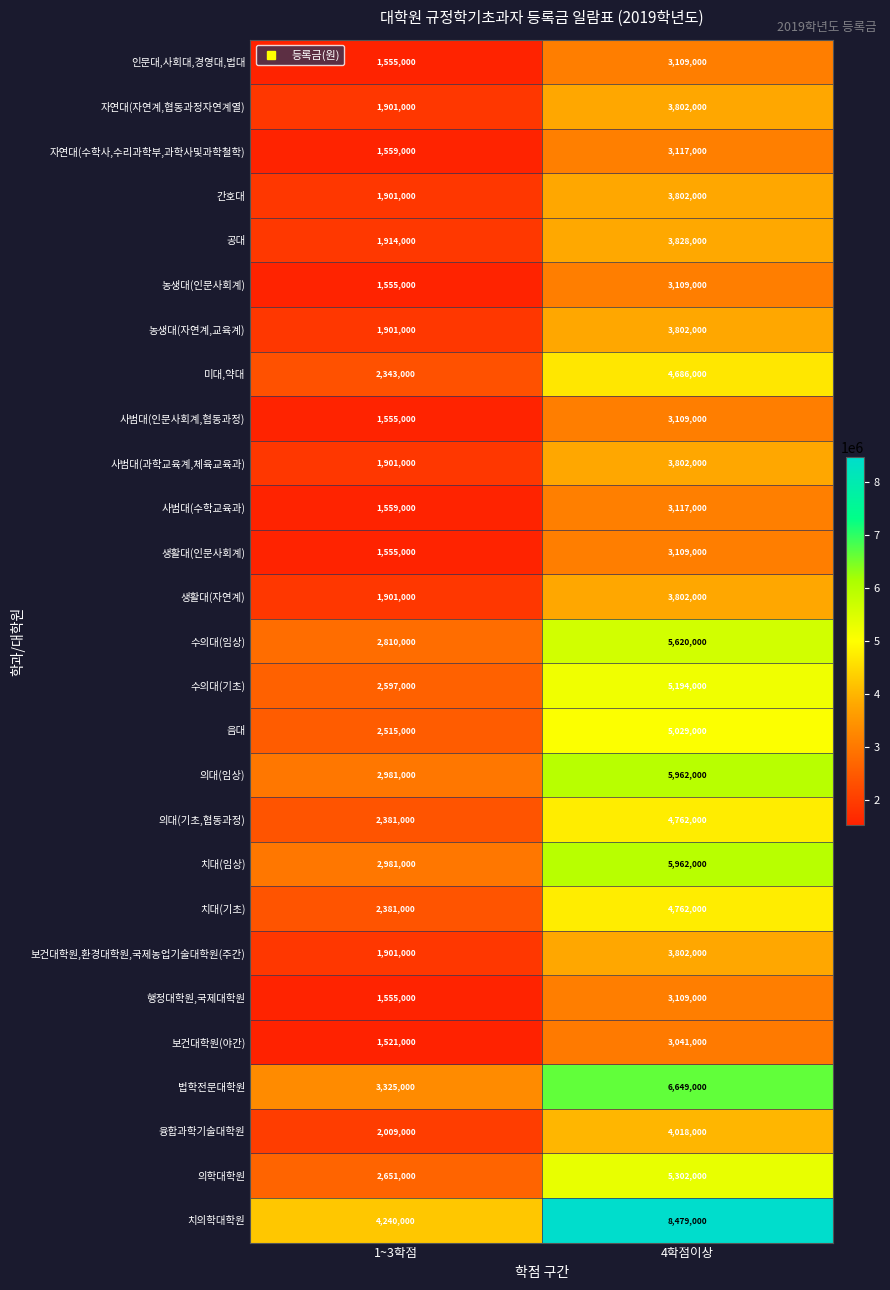

How many values in the 생활대(인문사회계) series are below 3109000?

1